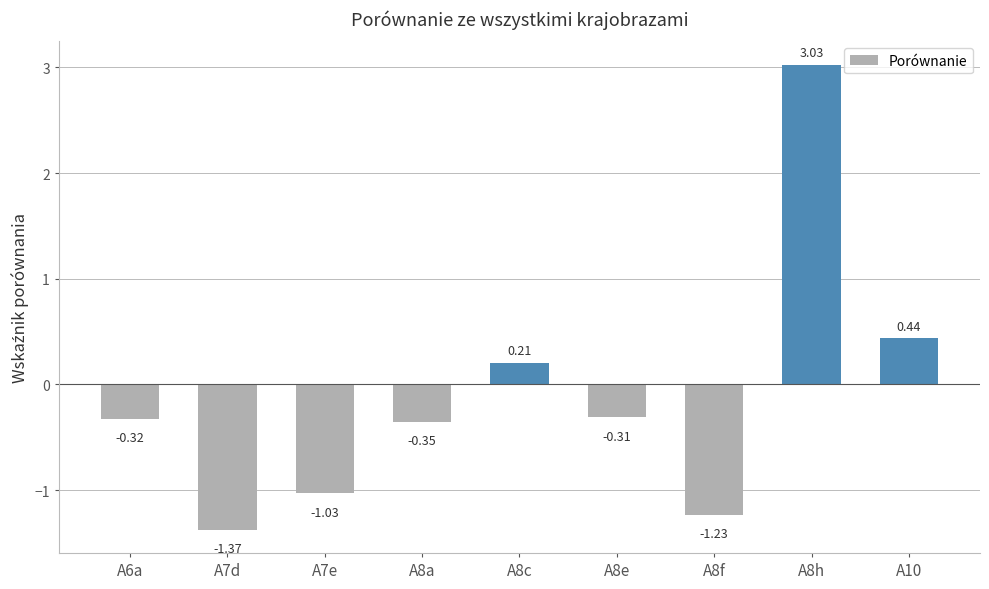

Which has a higher value, A6a or A8c?

A8c